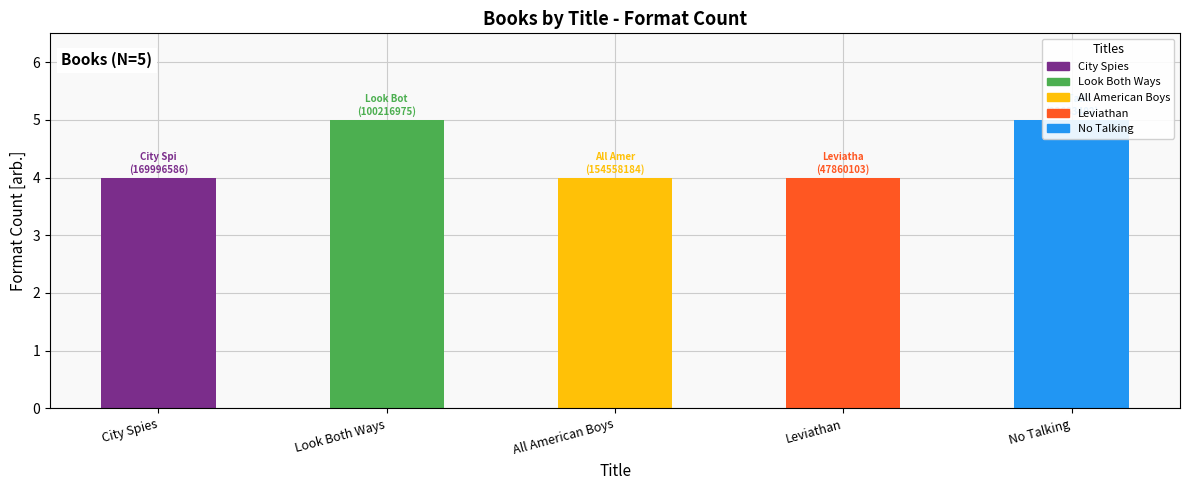

Reading right to left, what are all the values shown in this chart?

5	4	4	5	4